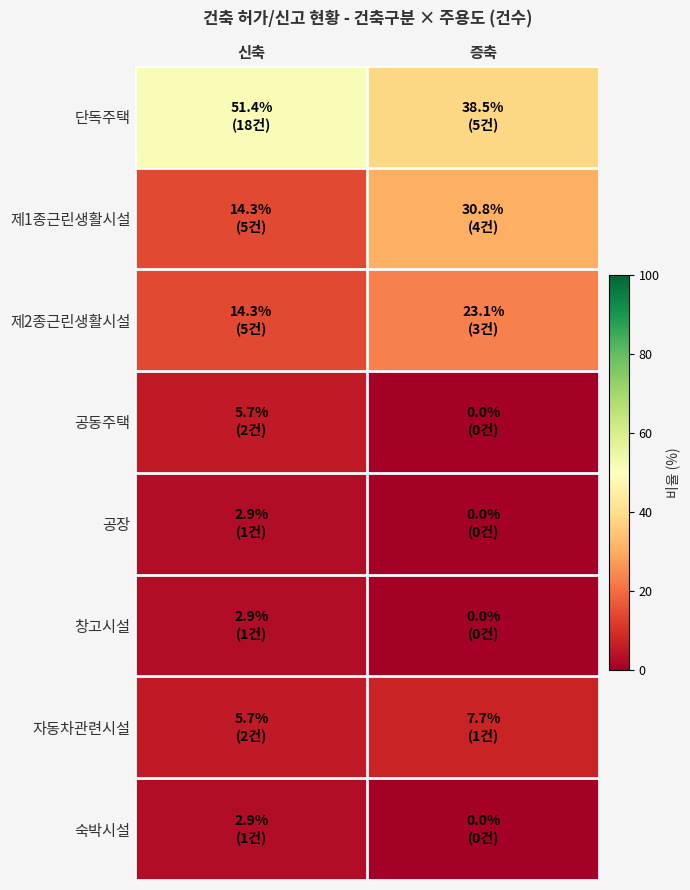

Which series has the largest range (max minus min)?

제1종근린생활시설